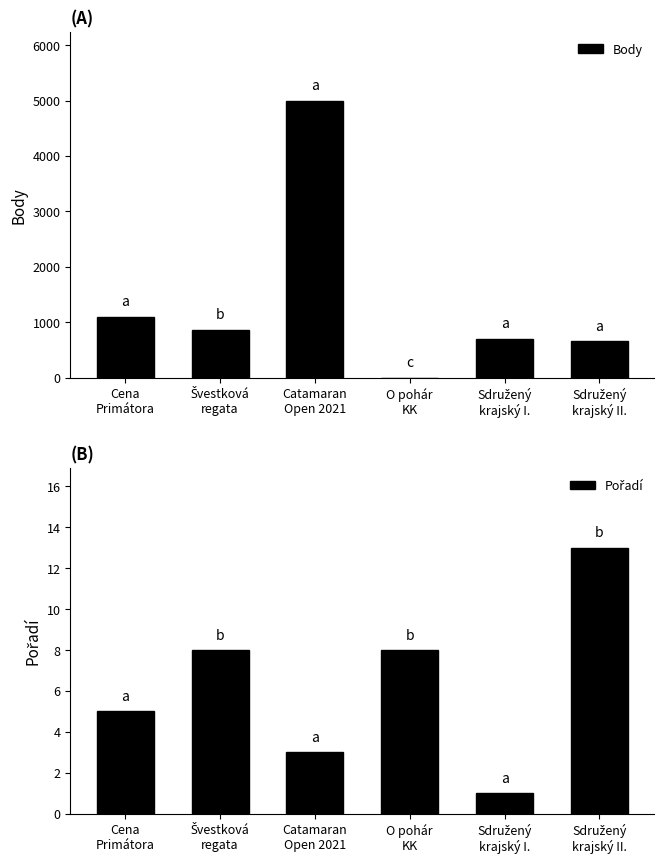

Between Švestková
regata and Sdružený
krajský II., which series saw the biggest shift?

Body